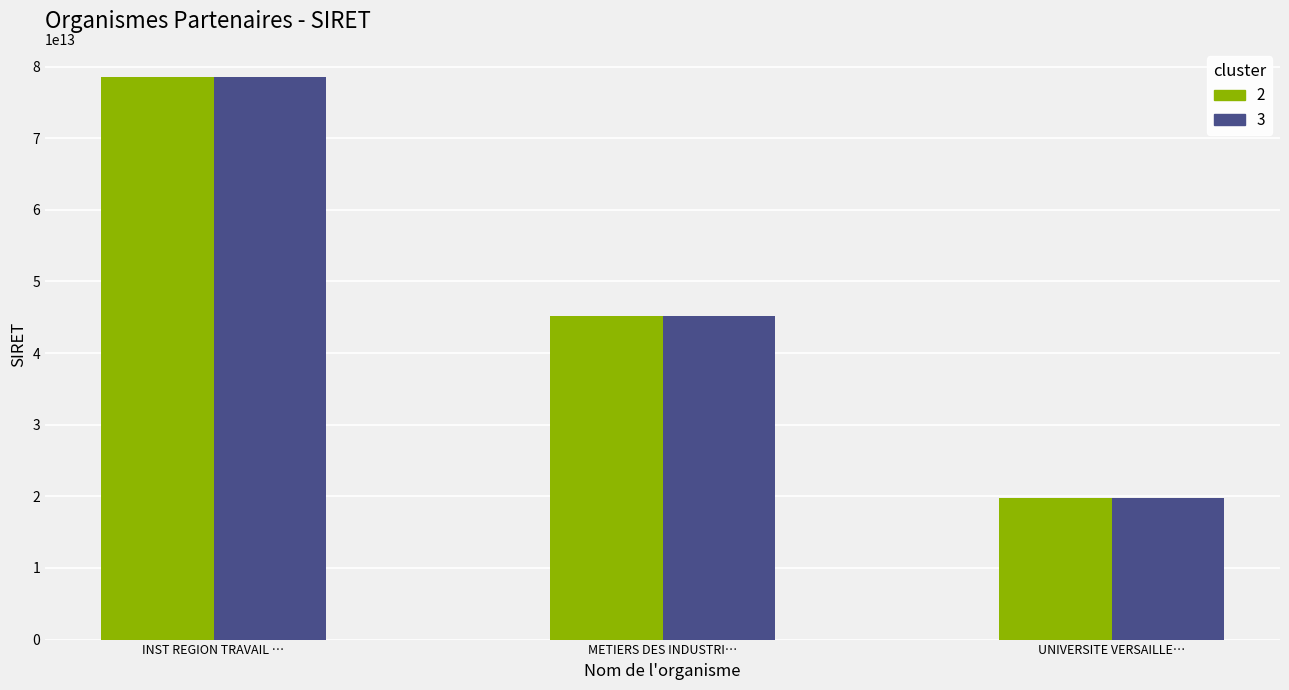

At which category is the sum across all series the highest?

INST REGION TRAVAIL …